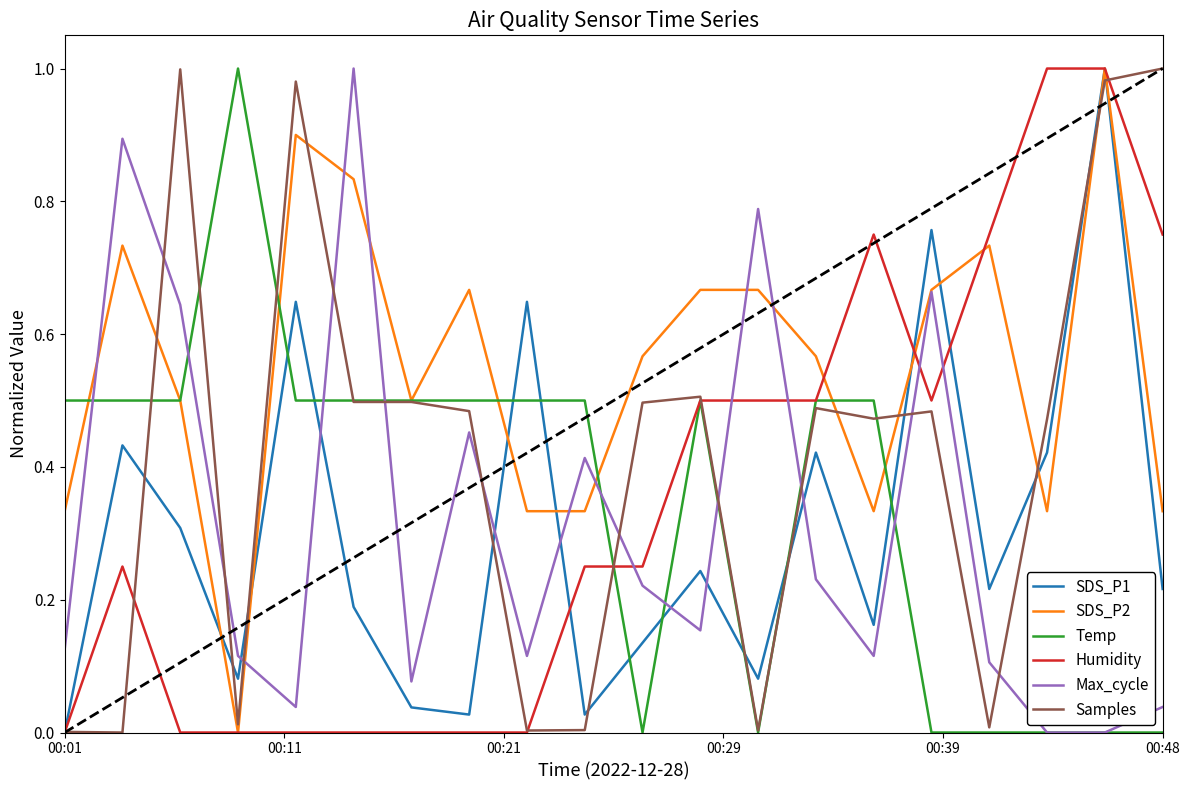

How many lines are shown in the chart?

6